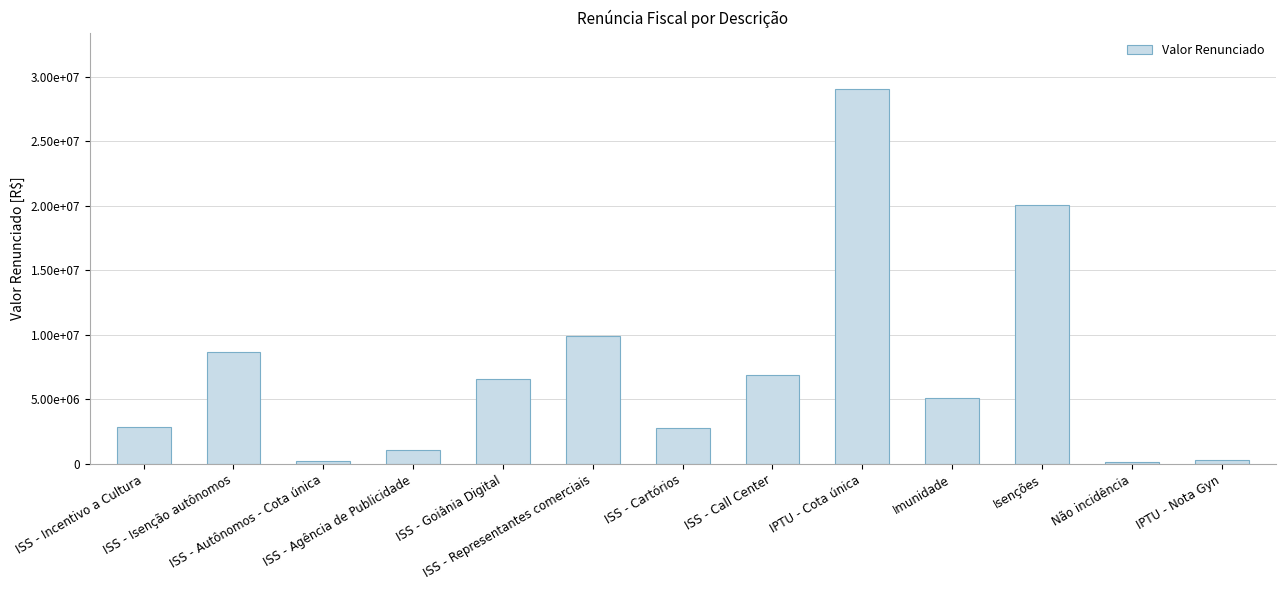

Are the bars horizontal?

No